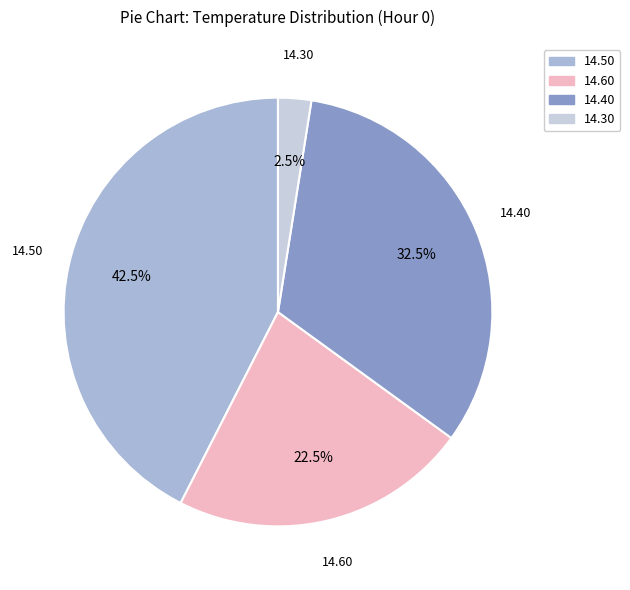

Count the number of slices in the pie.

4